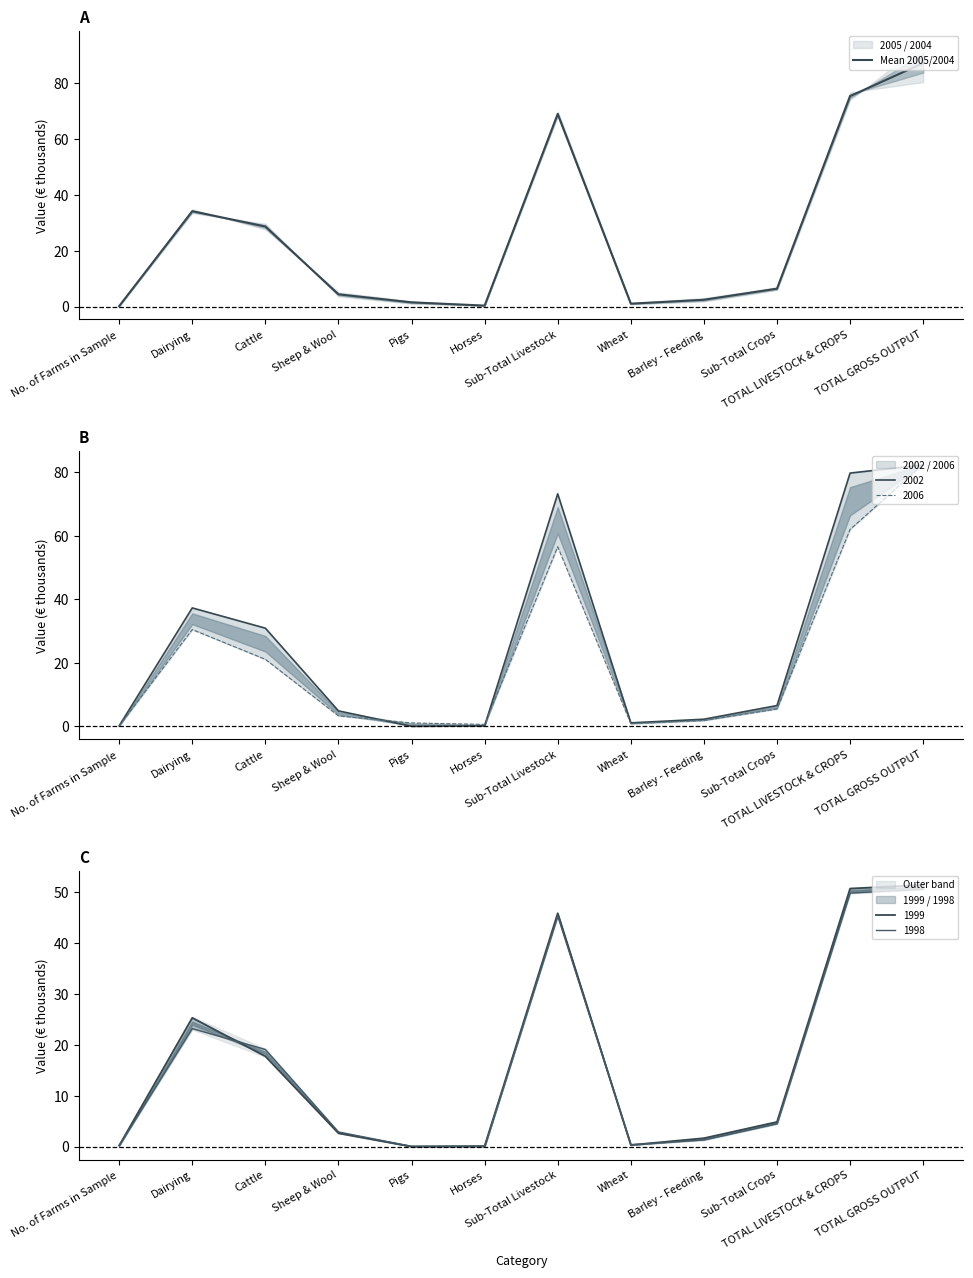

Approximately how many times larger is the value at Sub-Total Crops compared to Sheep & Wool?

1.5